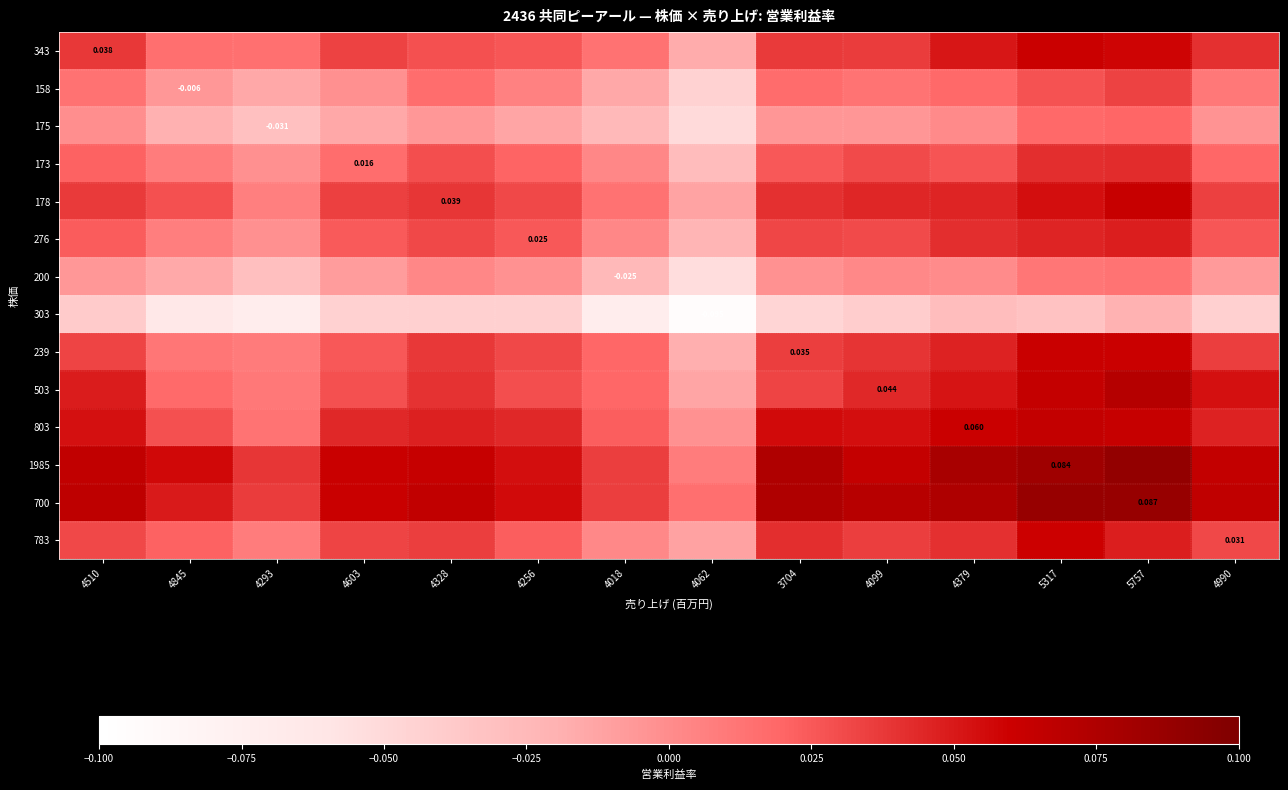

Is the value of 276 at 4256 greater than the value of 343 at 4510?

No